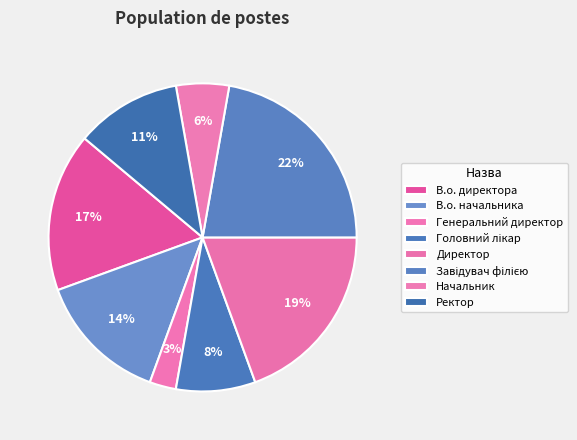

Count the number of slices in the pie.

8